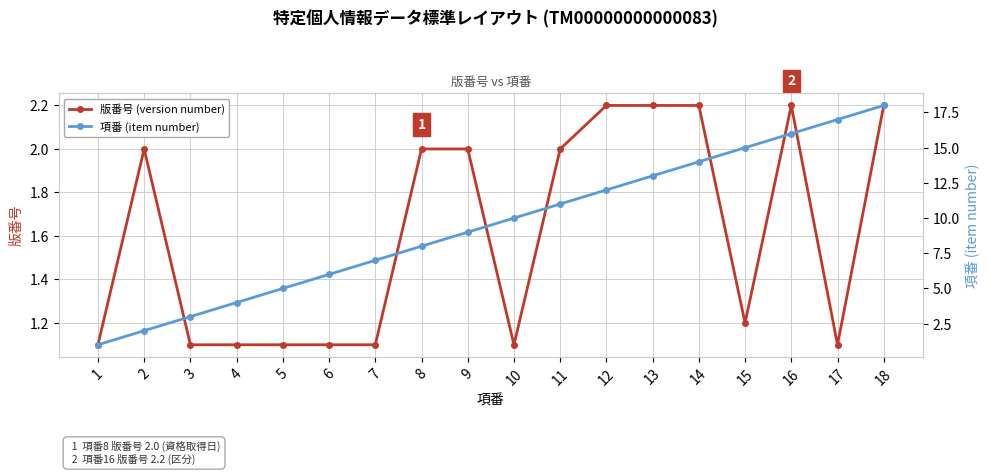

What are all the series names shown in the legend?

版番号 (version number), 項番 (item number)